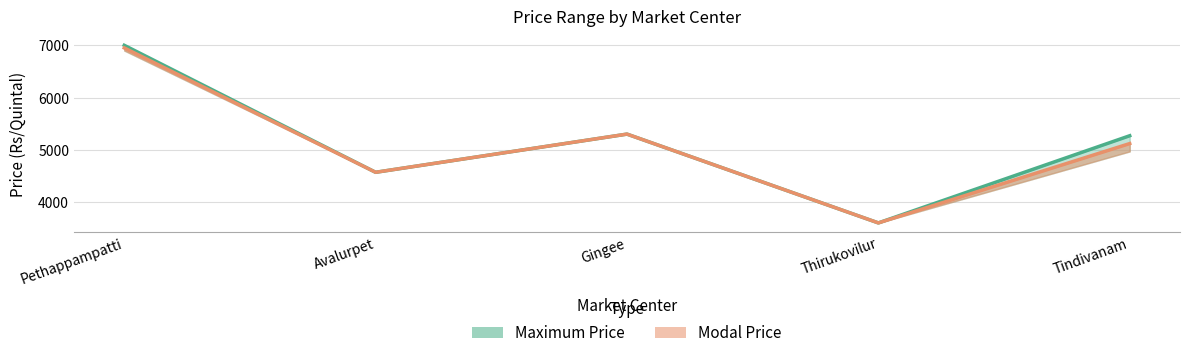

How many data points in Modal Price are above 5119?

2